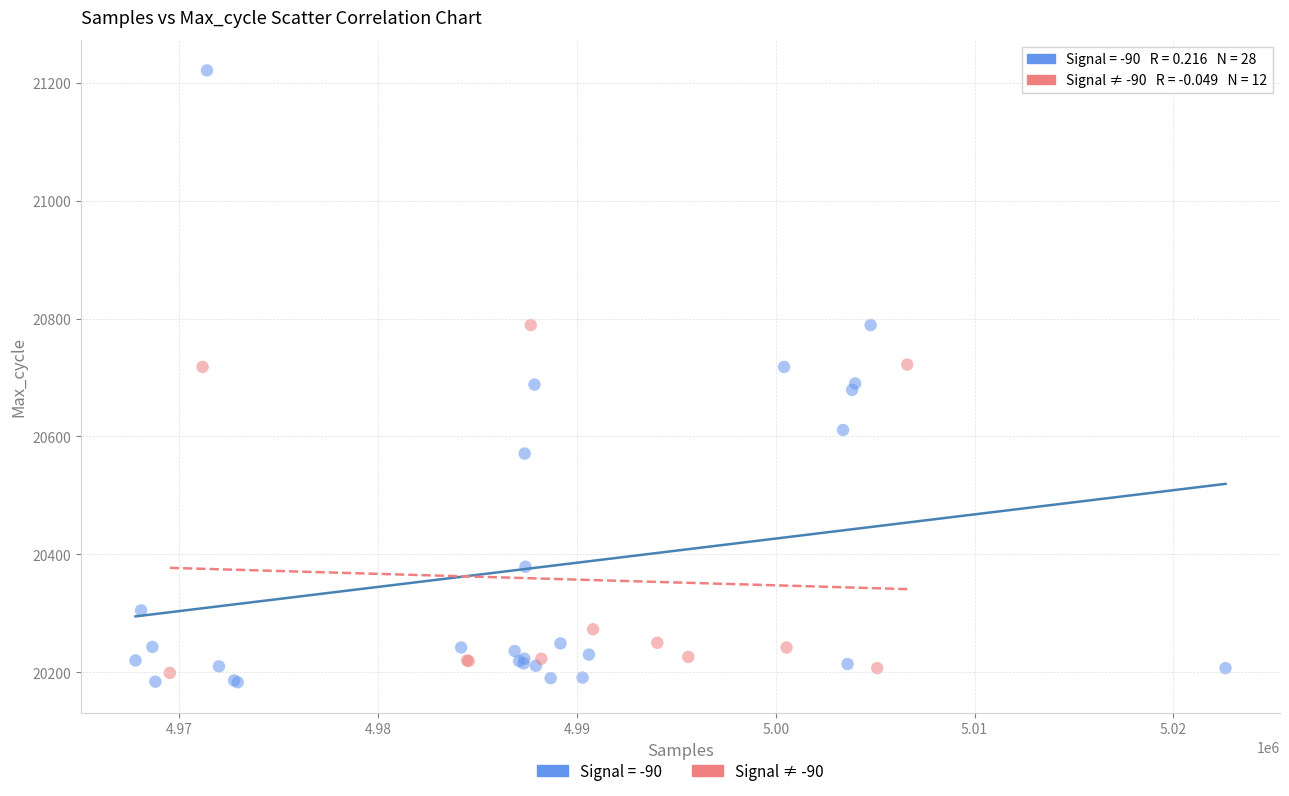

Which series has the largest Y range (max minus min)?

Signal = -90